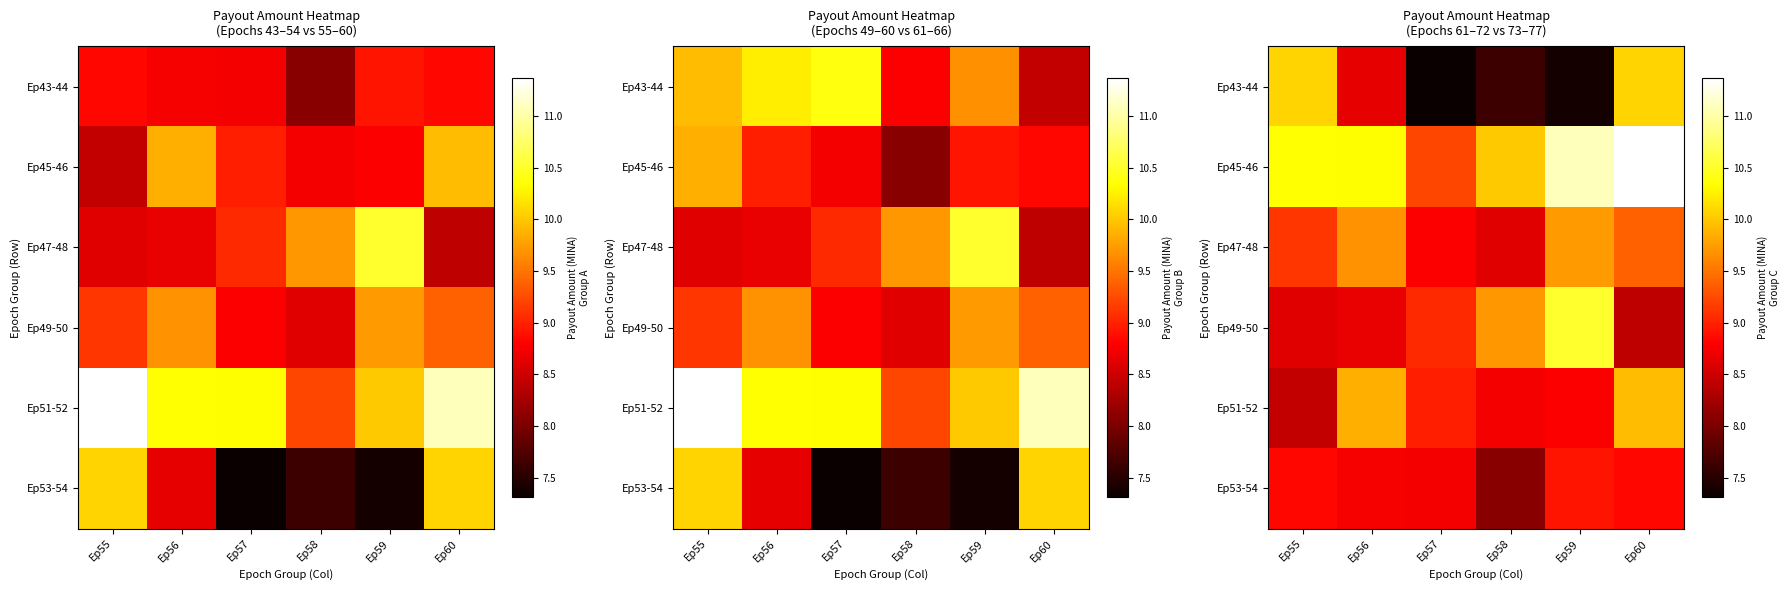

What is the sum of all Ep47-48 values?

55.3